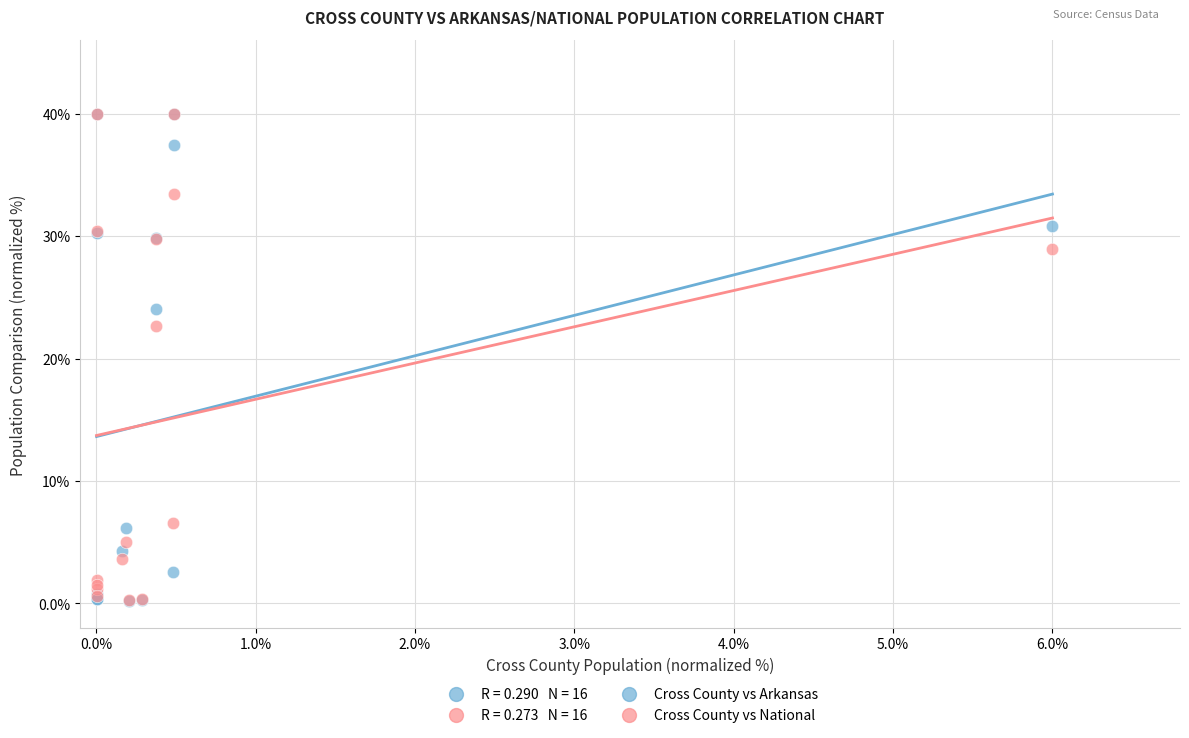

Across all series, what Y value is closest to 20?

22.7